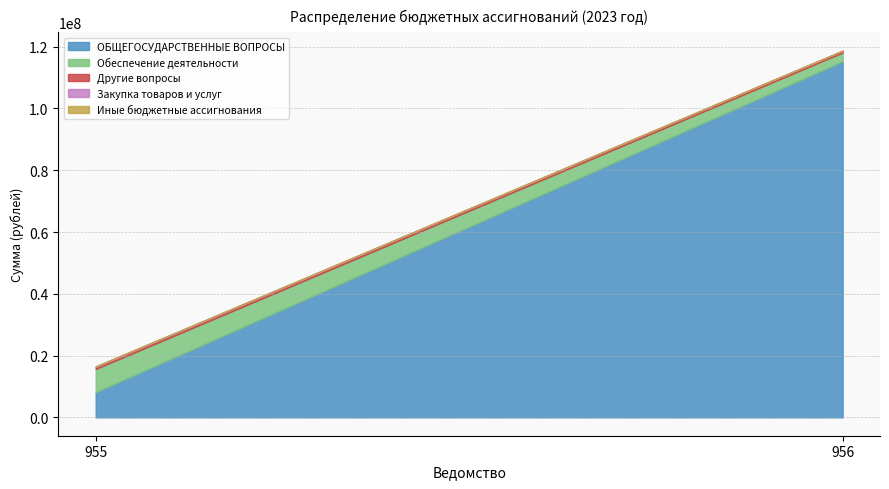

What is the maximum value shown in the chart?

115262662.1